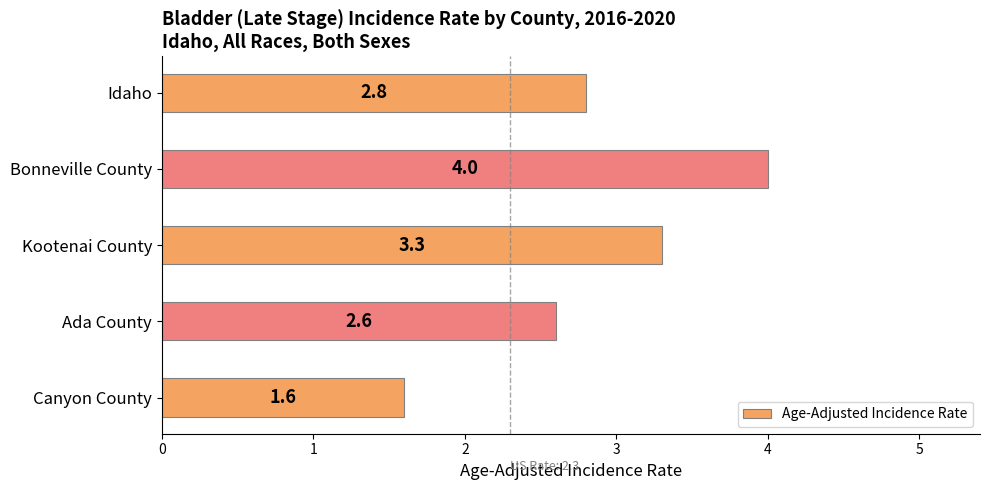

What position from the bottom is Bonneville County?

4